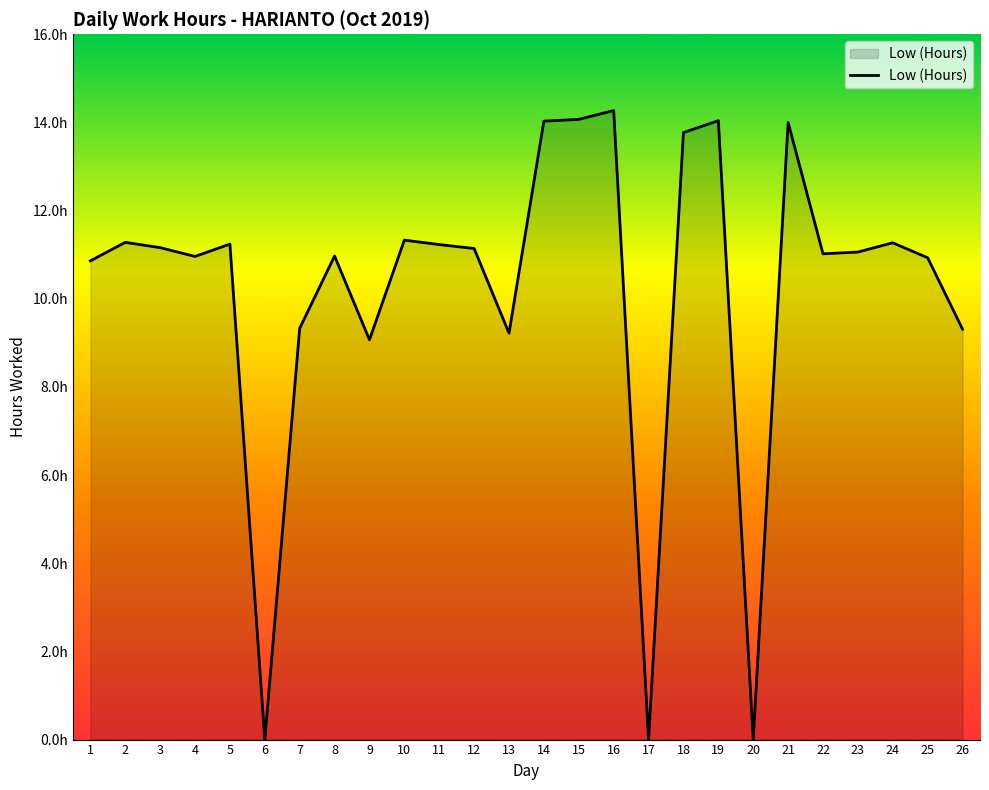

Which has a higher value, 14 or 4?

14